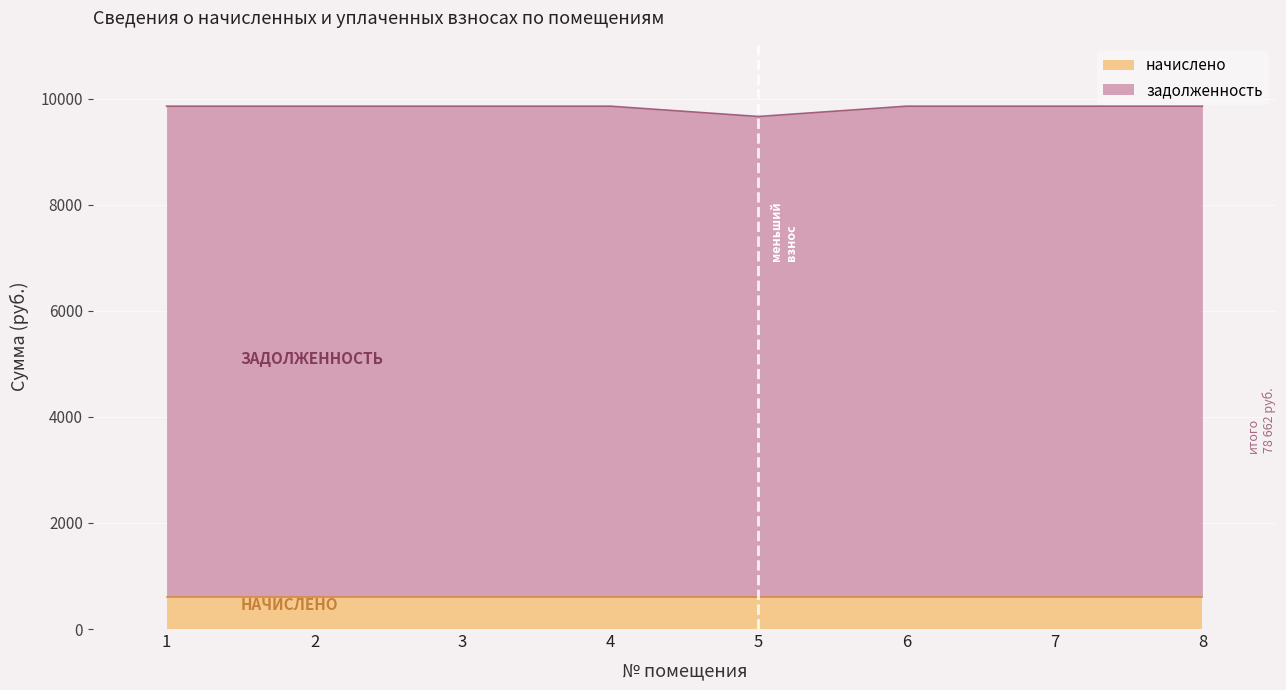

How many data points does each series have?

8